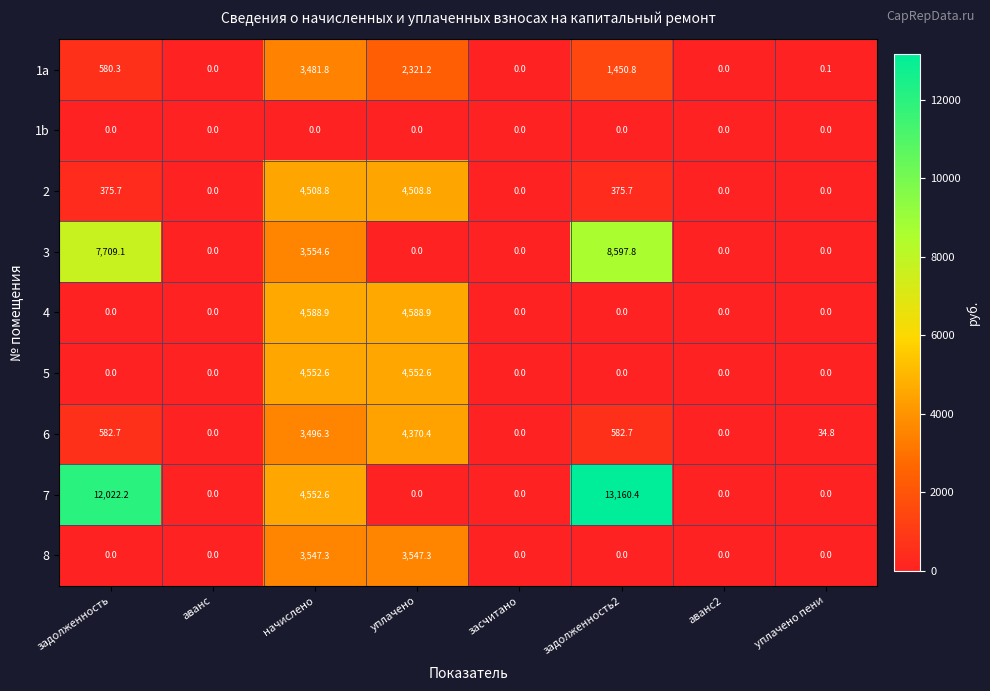

What is the difference between the second highest and second lowest values in the 2 series?

4508.8